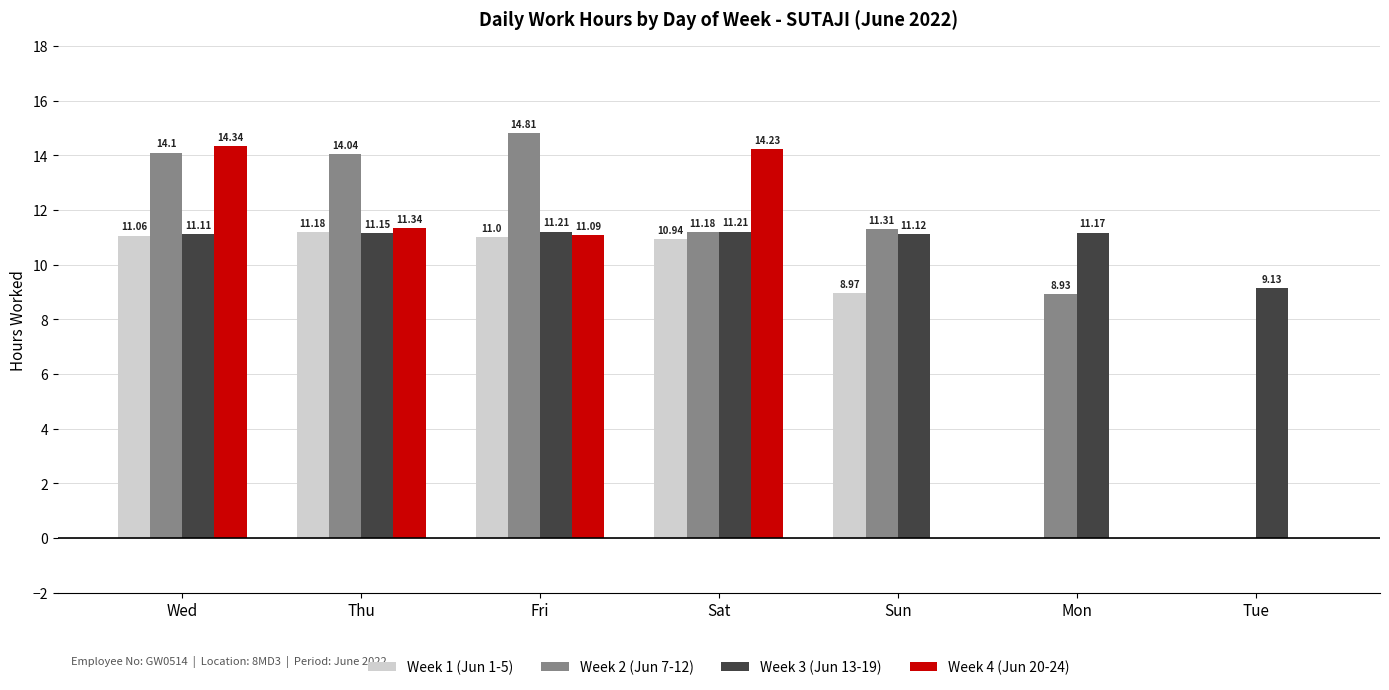

At which category does the chart reach its peak across all series?

Fri